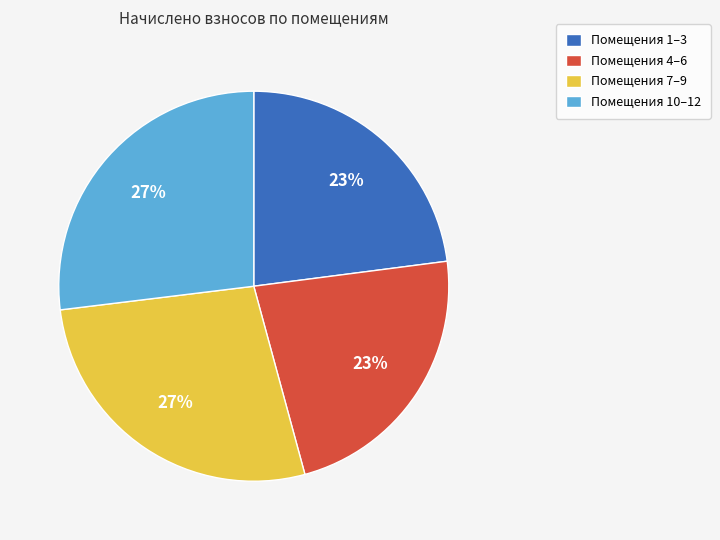

True or false: Помещения 1–3 accounts for 37% of the total.

False